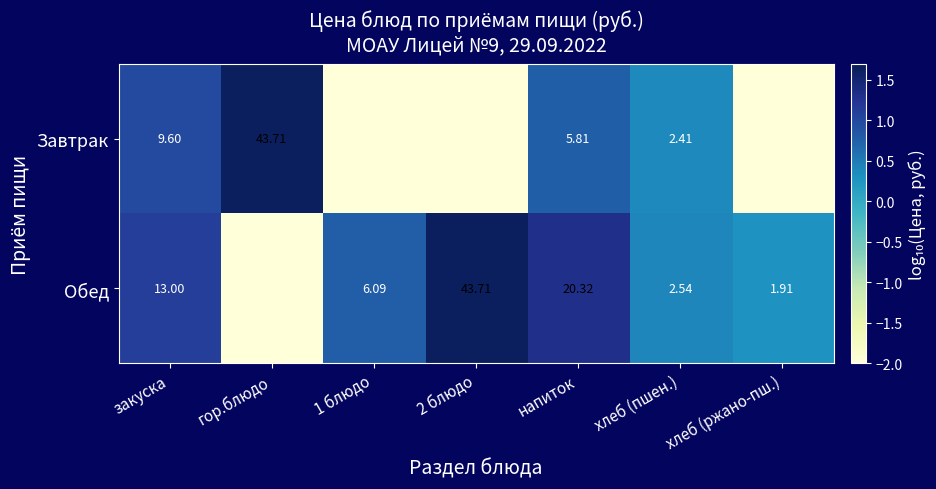

Which has a higher value, гор.блюдо or закуска?

гор.блюдо